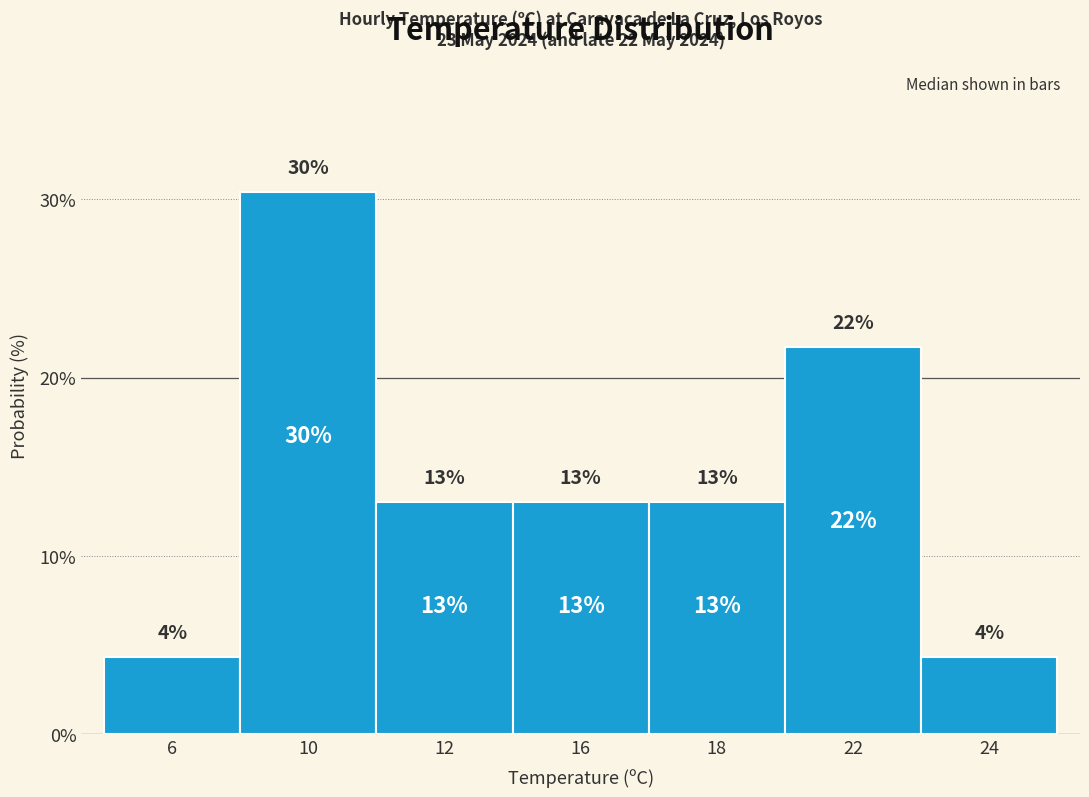

The value at 10 is 42.7. True or false?

False